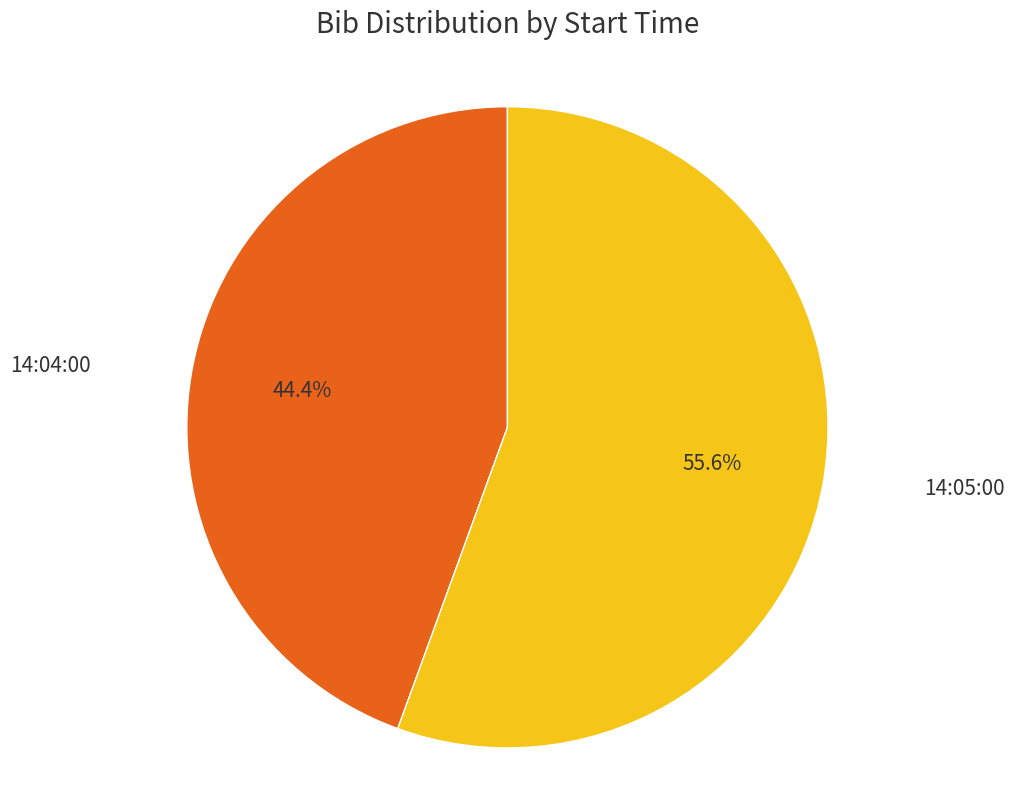

Is there any slice that represents more than half of the pie?

Yes